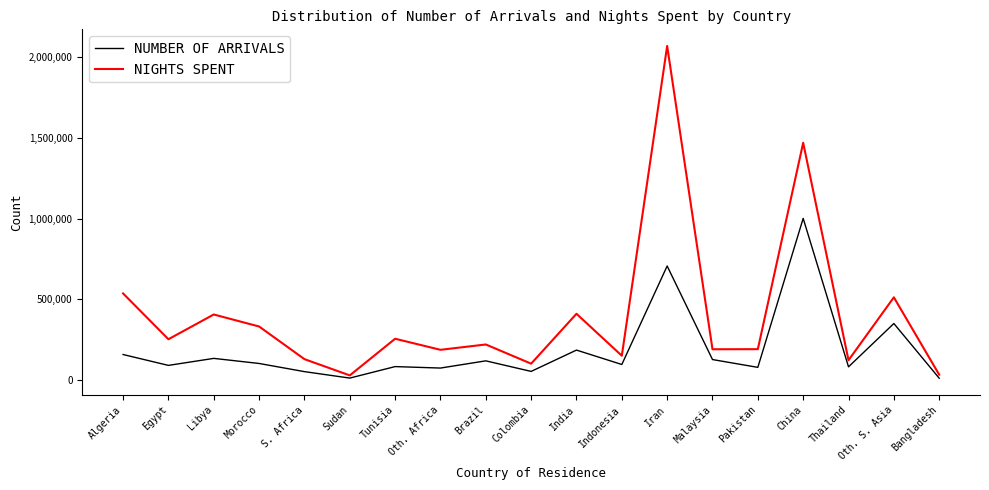

What is the smallest value displayed?

9257